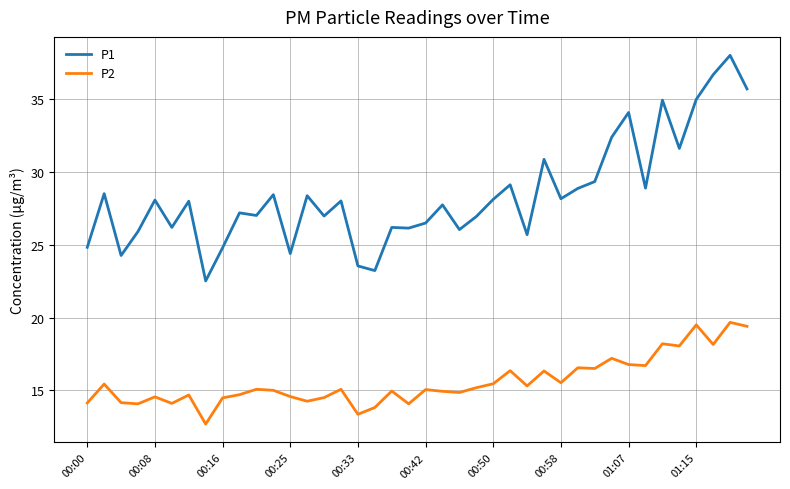

Which series has the largest total across all categories?

P1